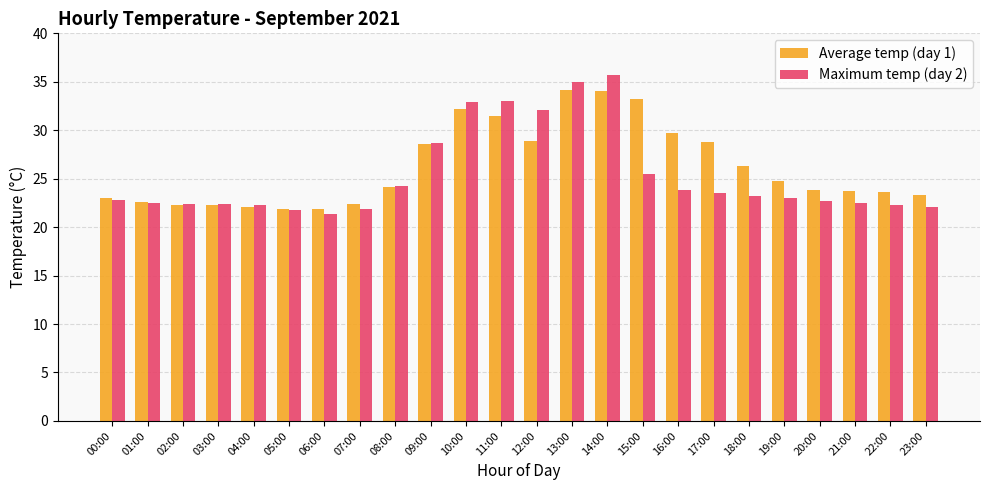

Between 08:00 and 12:00, which series saw the biggest shift?

Maximum temp (day 2)